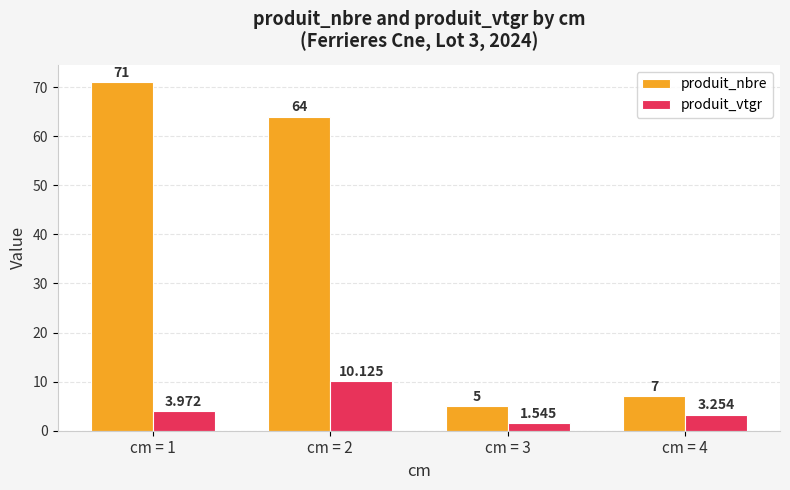

Is it true that produit_nbre equals 7.0 at cm = 4?

True